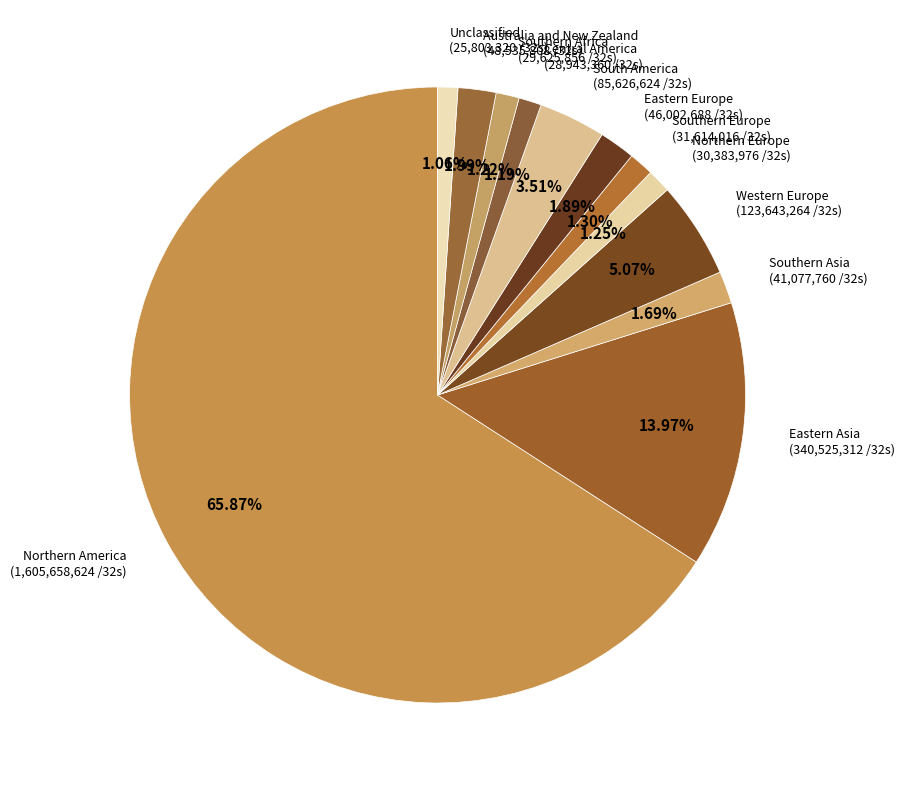

Count the number of slices in the pie.

12